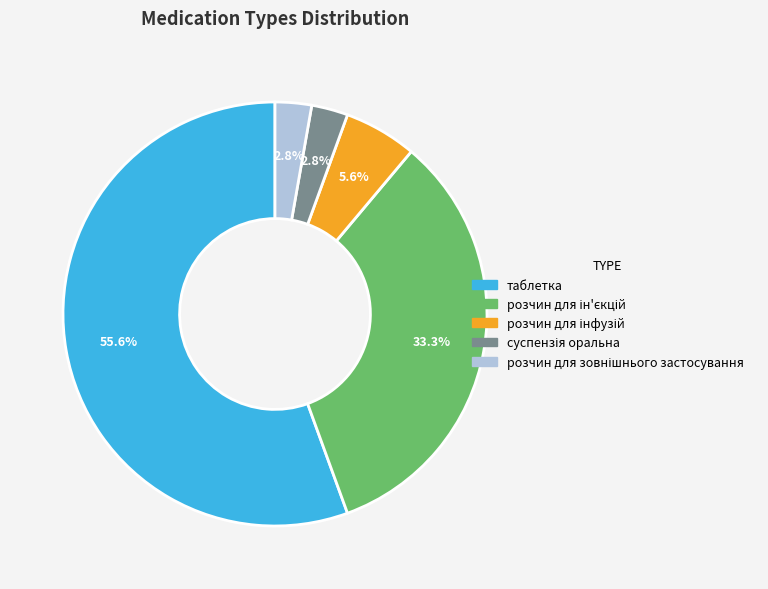

Is there any slice that represents more than half of the pie?

Yes